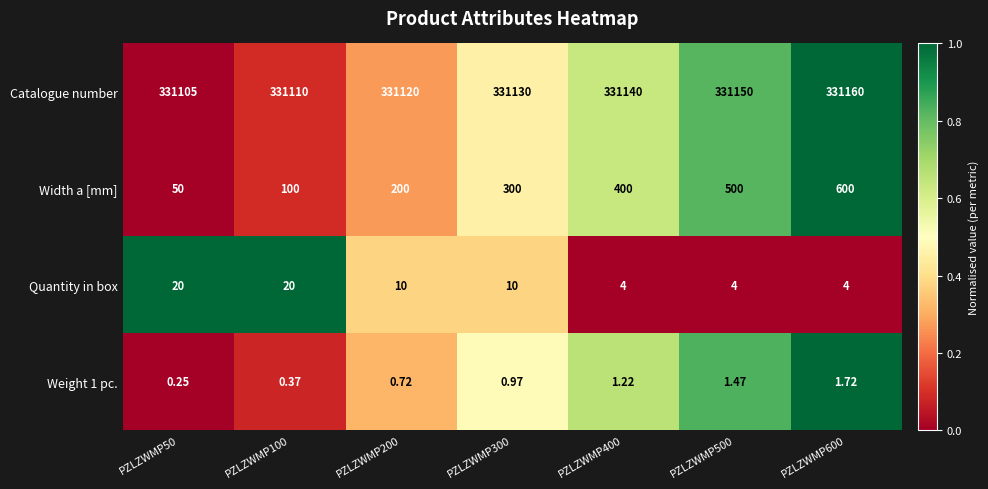

Which series has the largest total across all categories?

Catalogue number